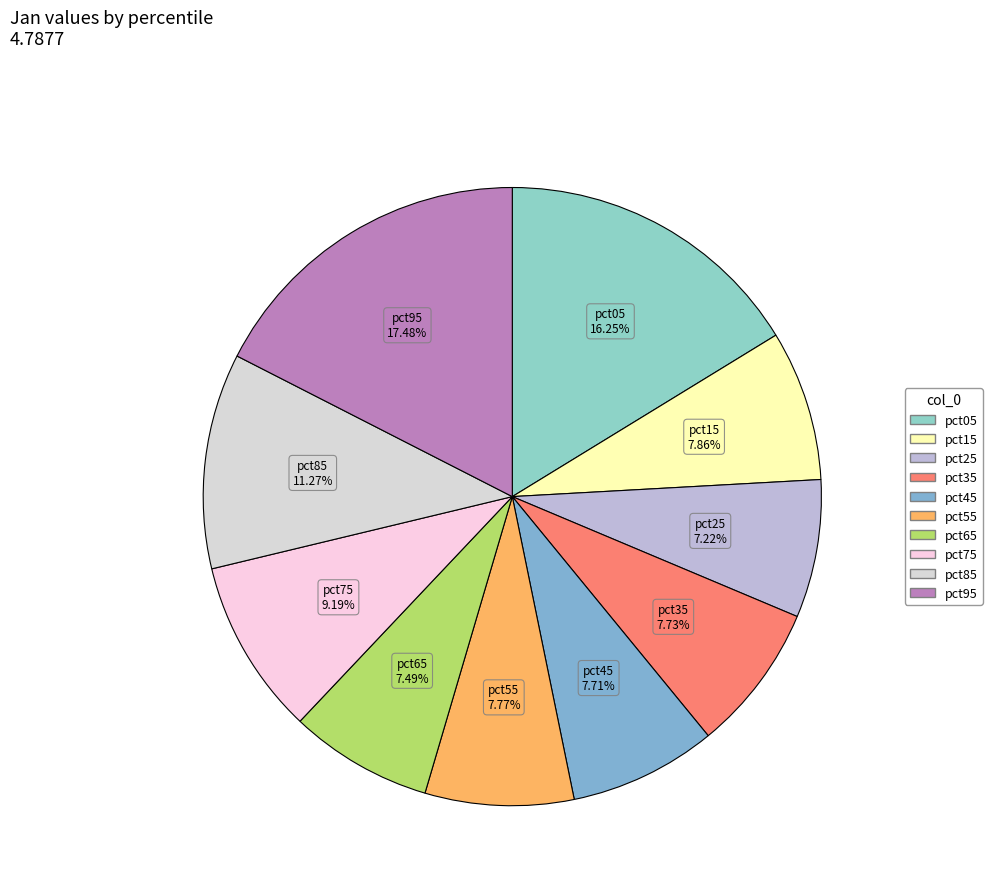

What is the largest slice in the pie chart?

pct95